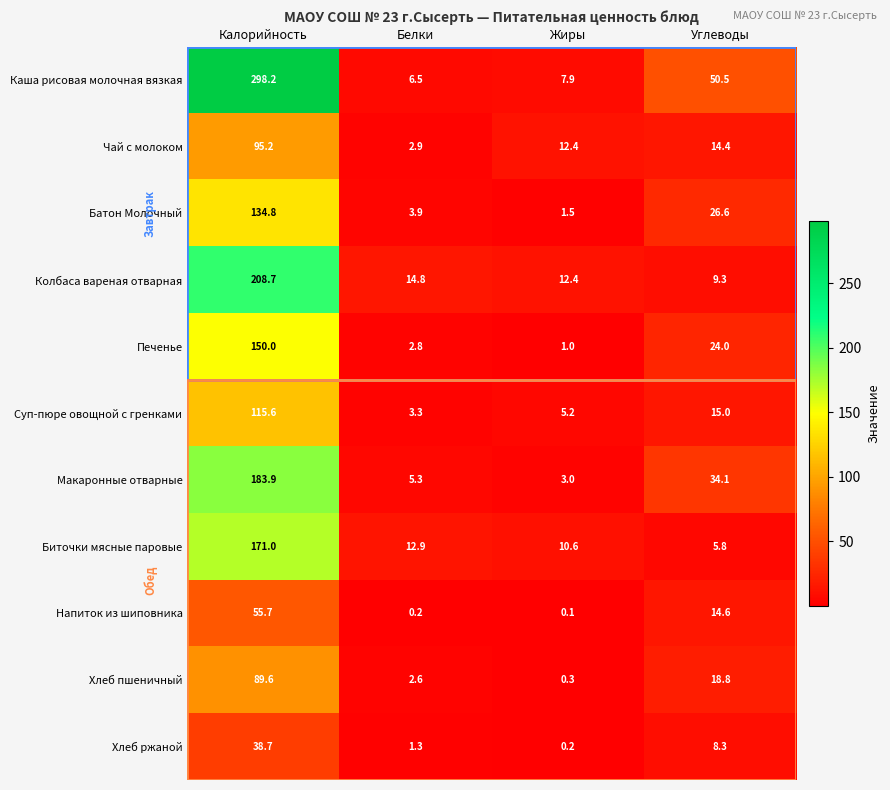

What is the sum of the Макаронные отварные values at Углеводы and Жиры?

37.1